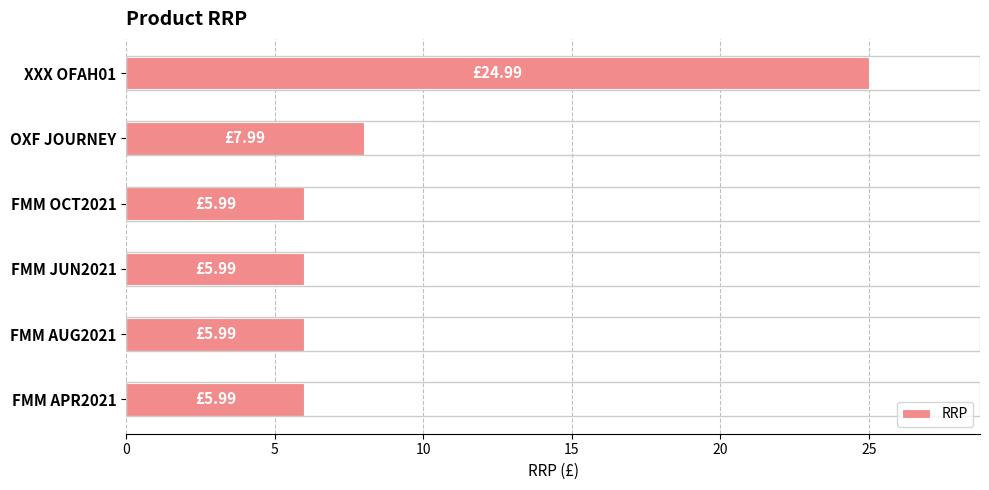

How many bars are there in total?

6